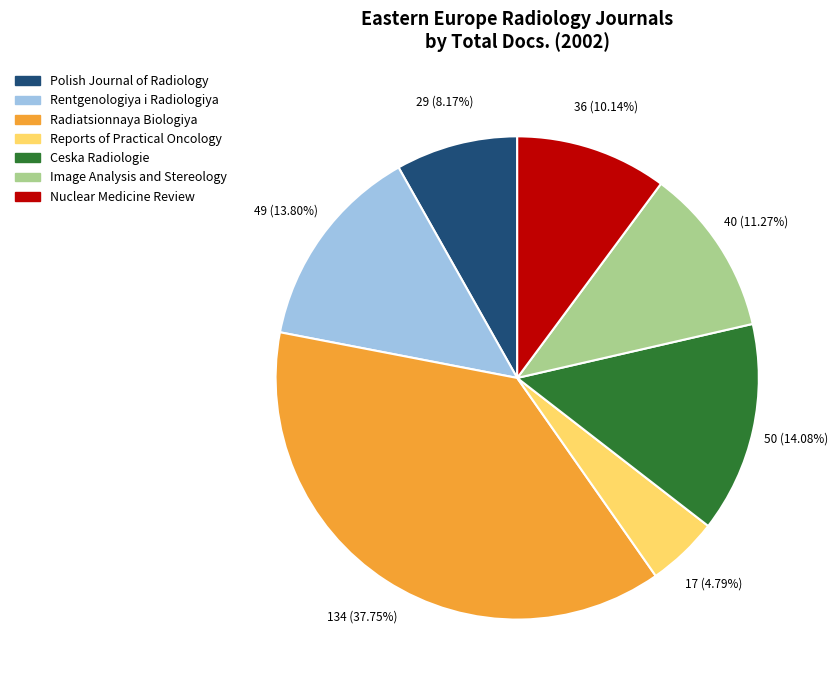

To the nearest percent, what percentage of the pie is Rentgenologiya i Radiologiya?

14%